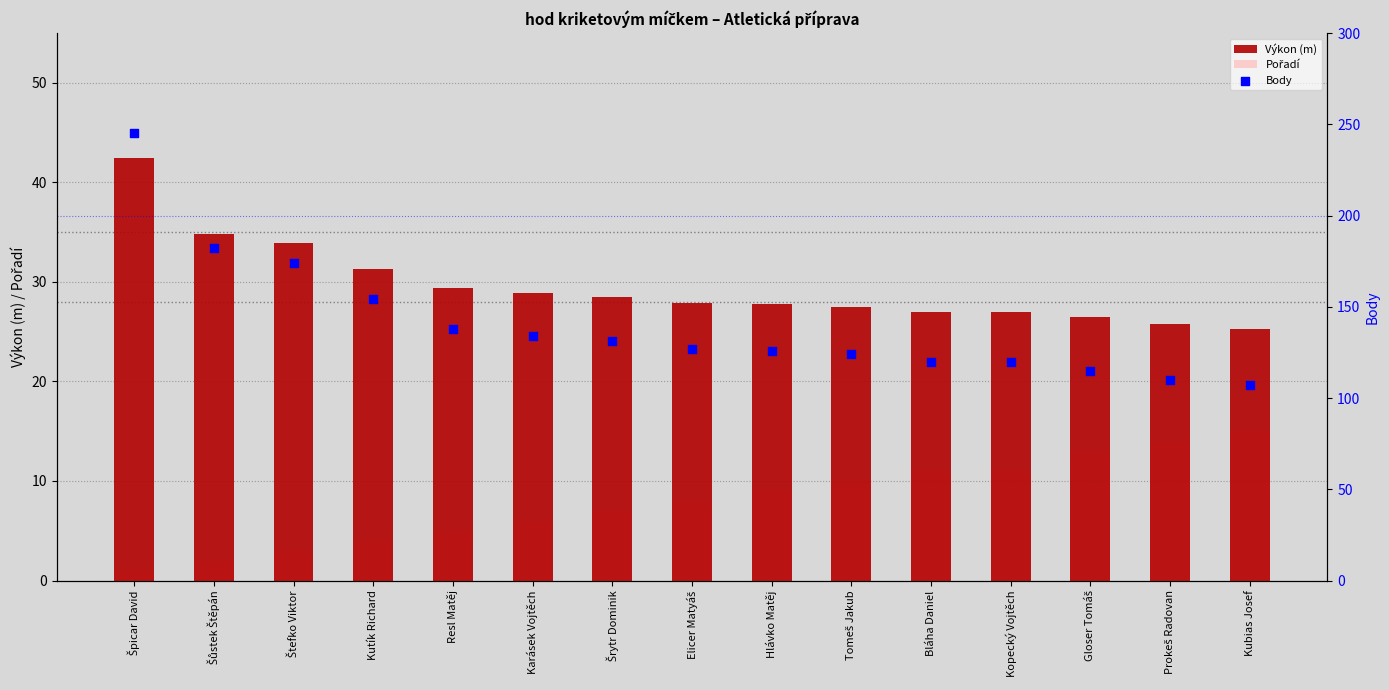

Which series reaches the minimum Y coordinate?

Pořadí